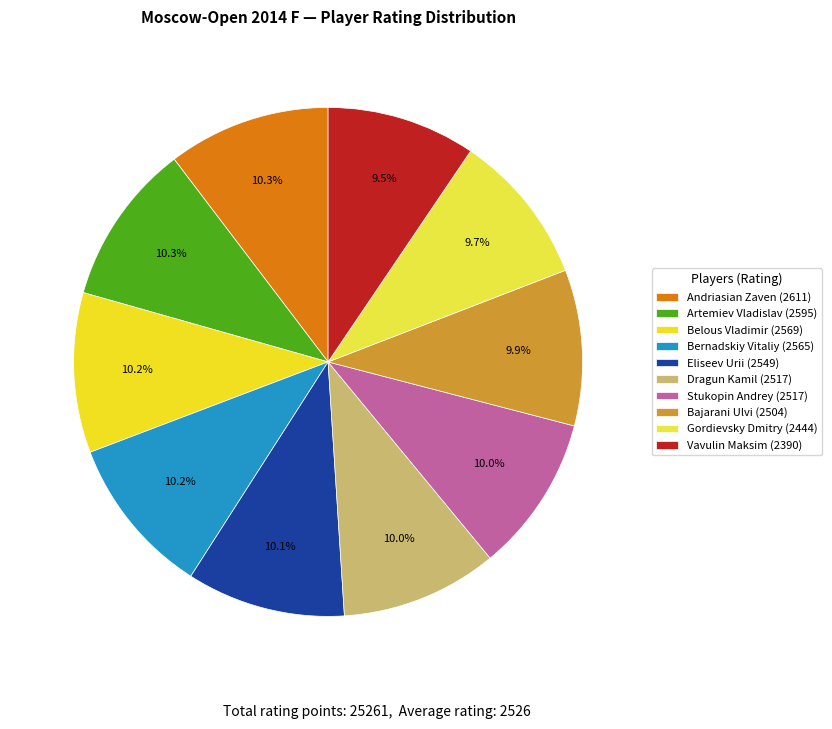

To the nearest percent, what portion does Stukopin Andrey represent?

10%